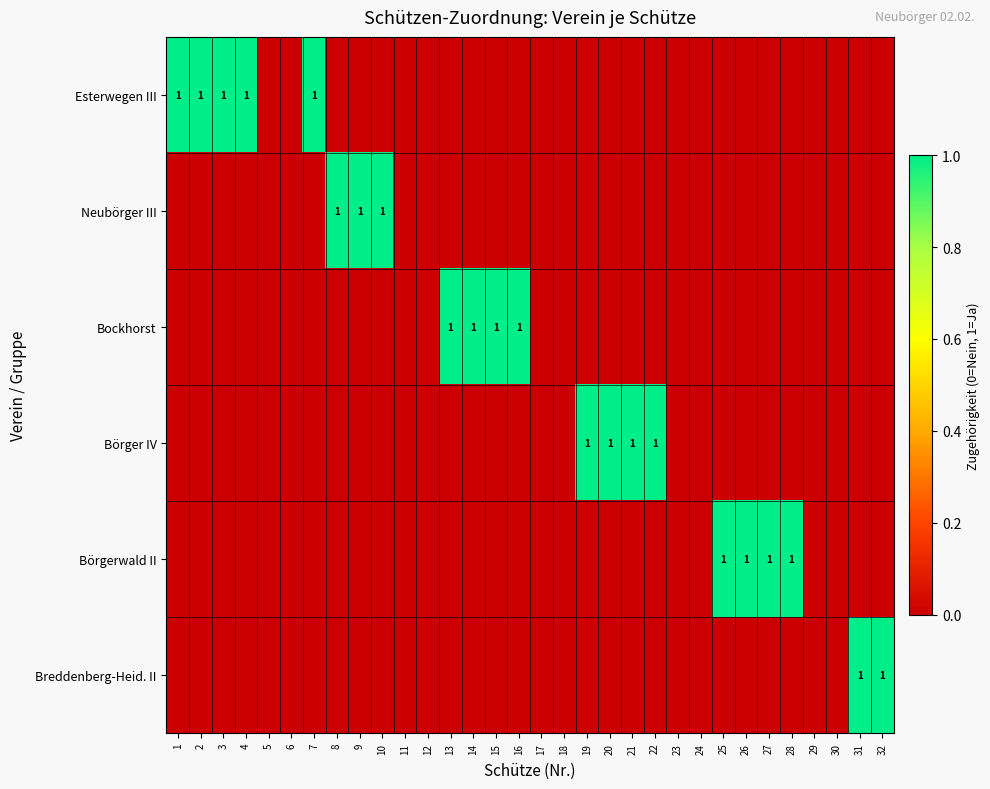

Is it true that Börger IV equals 1 at 22?

True